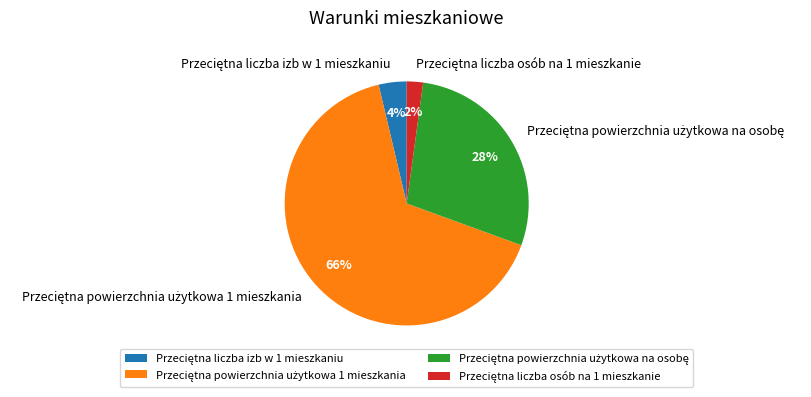

To the nearest percent, what is the difference between the largest and smallest slice percentages?

64%